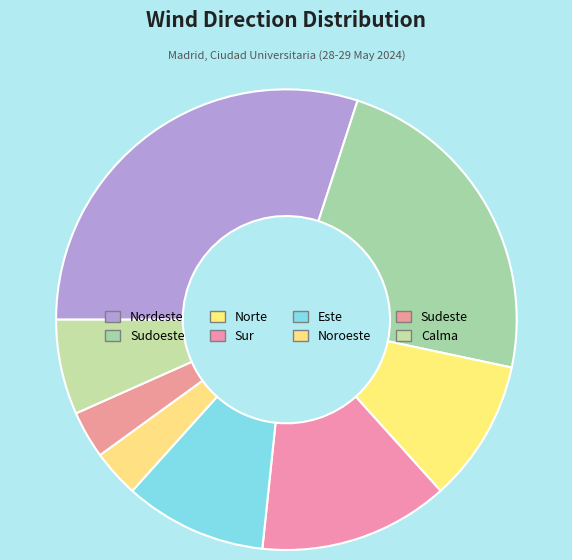

To the nearest percent, what percentage of the pie is Sudeste?

3%